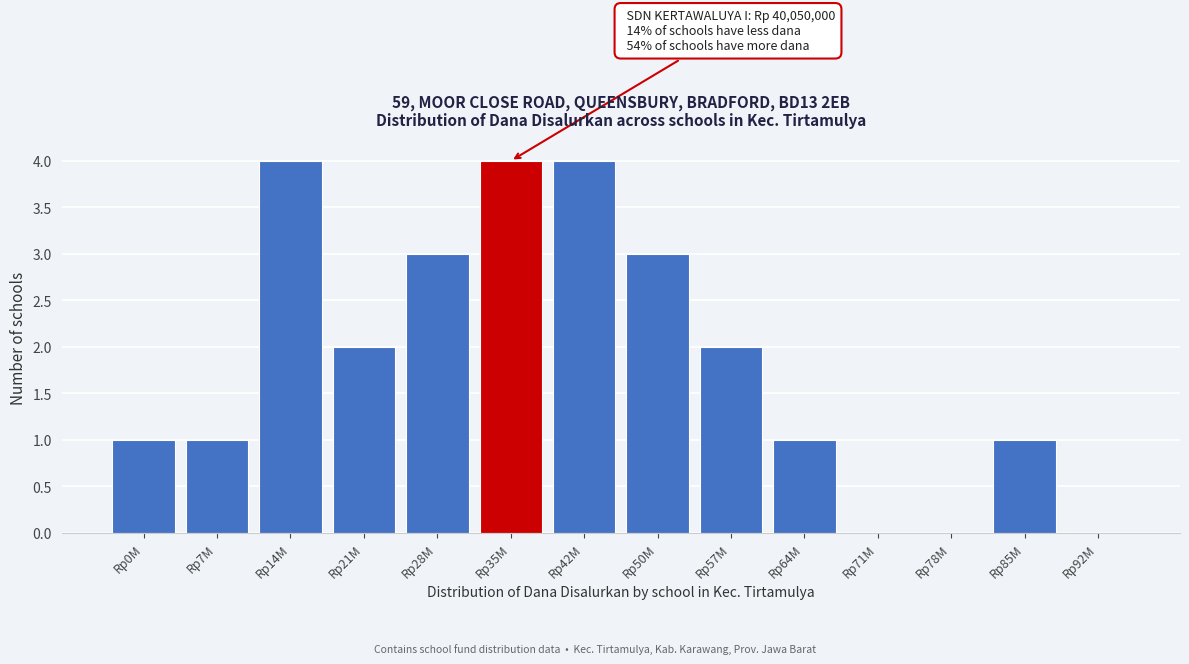

Reading right to left, transcribe all the data shown in this chart.

Rp92M=0	Rp85M=1	Rp78M=0	Rp71M=0	Rp64M=1	Rp57M=2	Rp50M=3	Rp42M=4	Rp35M=4	Rp28M=3	Rp21M=2	Rp14M=4	Rp7M=1	Rp0M=1